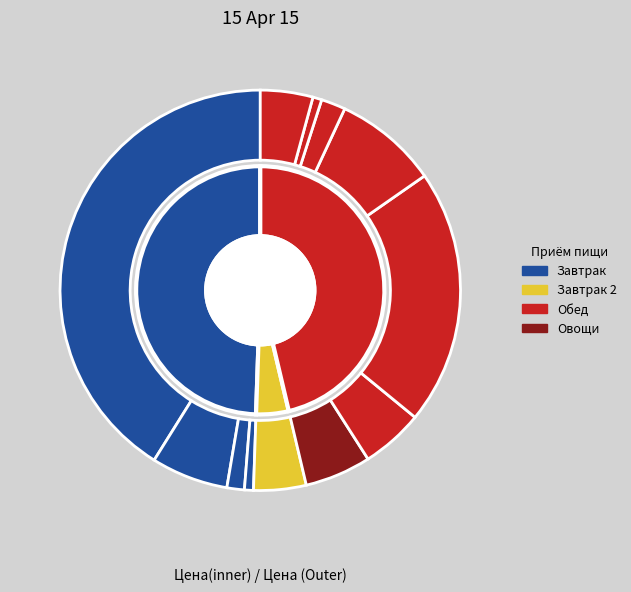

To the nearest percent, what is the combined percentage of Овощи солёные and Какао с молоком?

12%